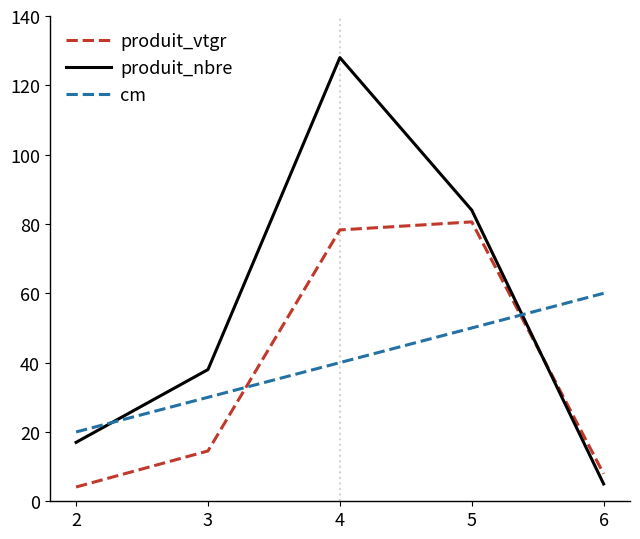

List the series in order of their peak value, highest first.

produit_nbre, produit_vtgr, cm